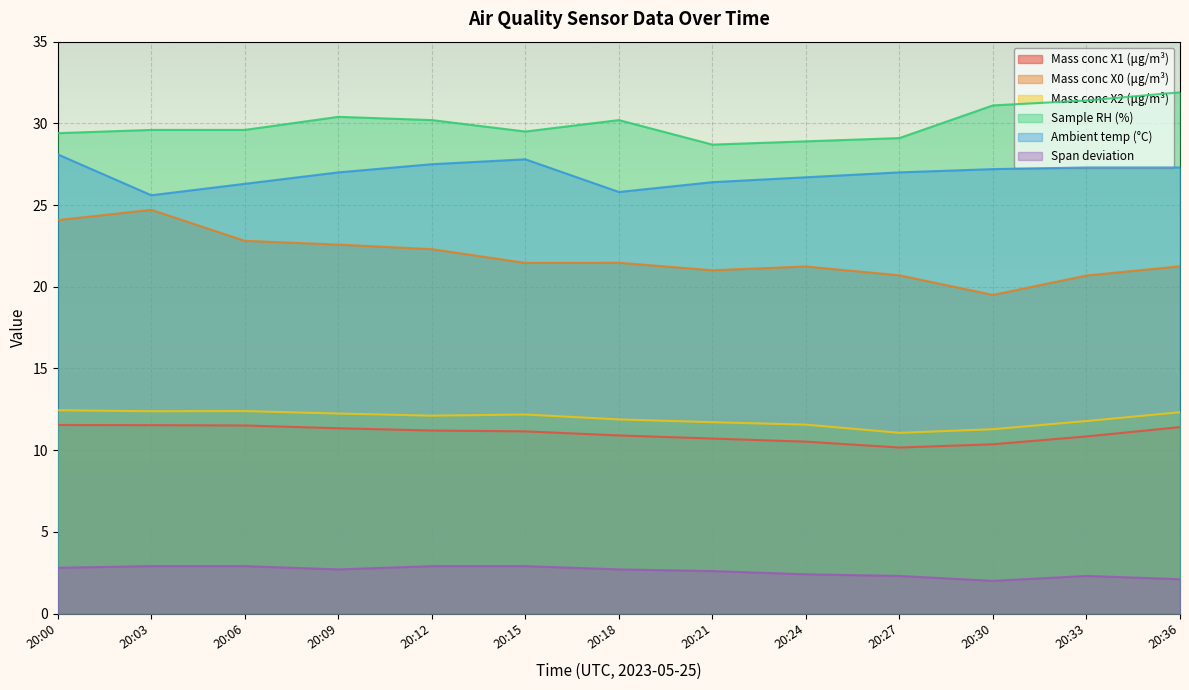

At 20:21, list the series in order from largest to smallest.

Sample RH (%), Ambient temp (°C), Mass conc X0 (μg/m³), Mass conc X2 (μg/m³), Mass conc X1 (μg/m³), Span deviation